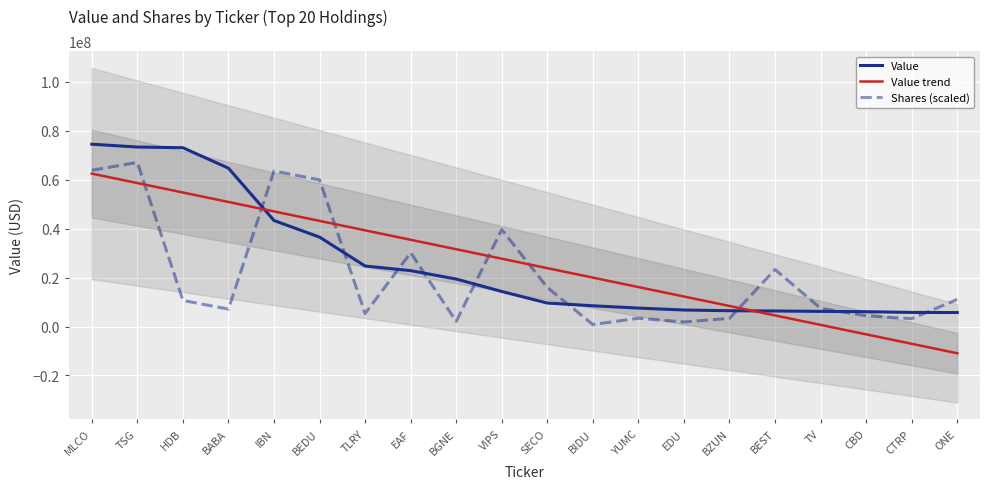

What is the approximate value of Value trend at BGNE?

31555551.9